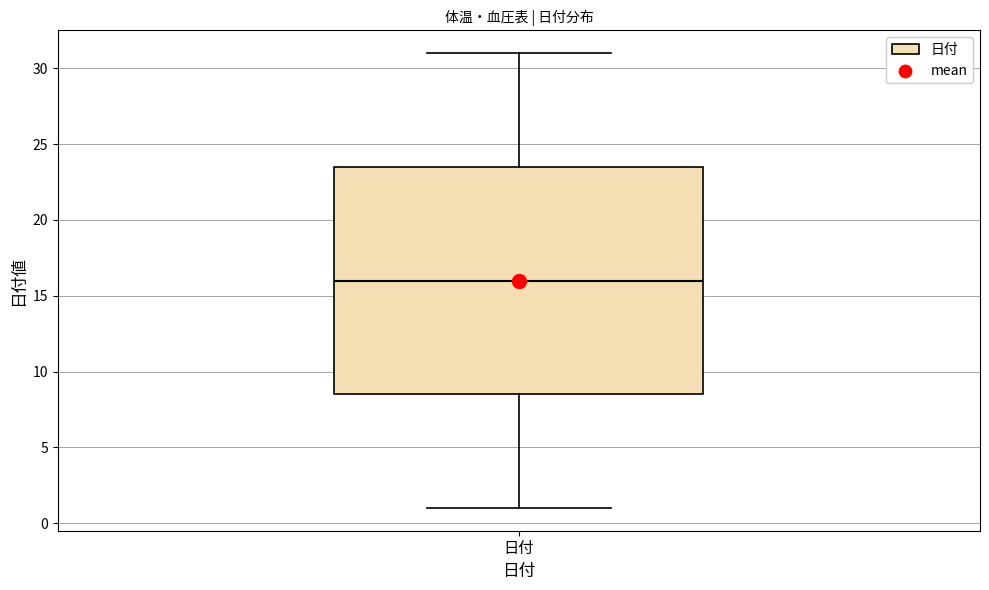

Transcribe this box plot: give where the median line is, the range the box spans, and where the two whiskers end, as read against the y-axis. The values are not printed on the chart, so give them approximately, as read against the axis.

median 16.0, box 8.5 to 23.5, whiskers 1.0 to 31.0